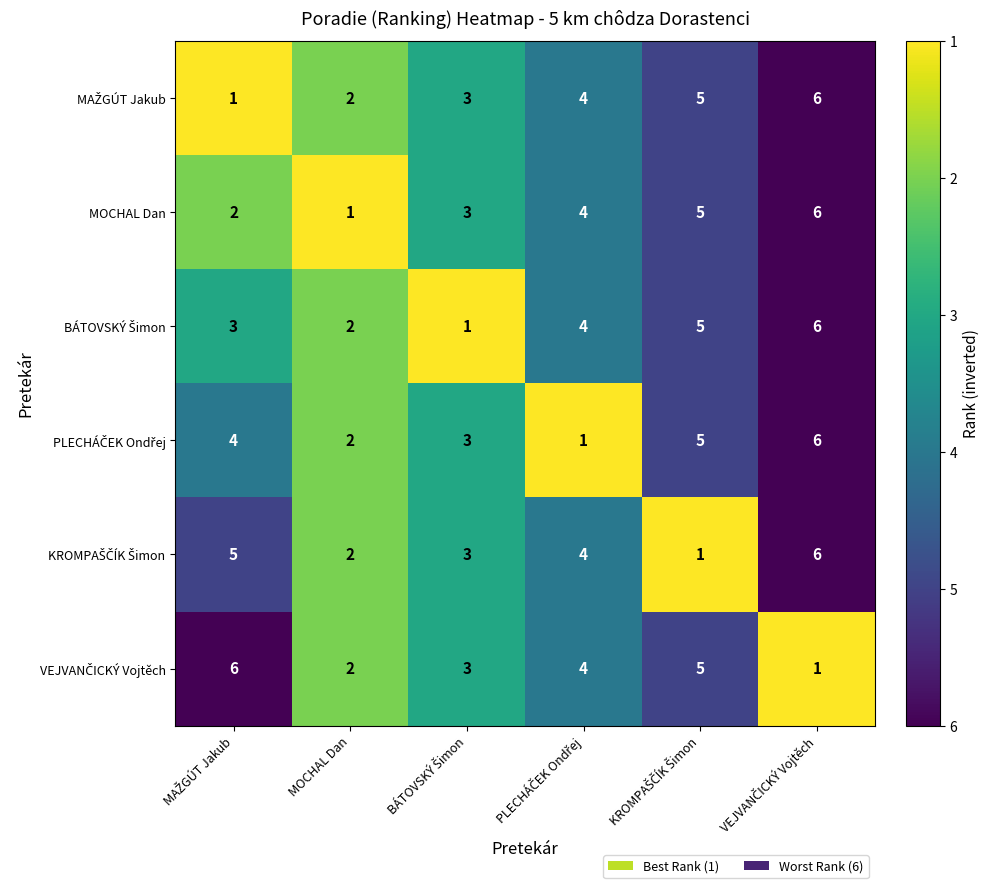

The value of MOCHAL Dan at MOCHAL Dan is 1. True or false?

True